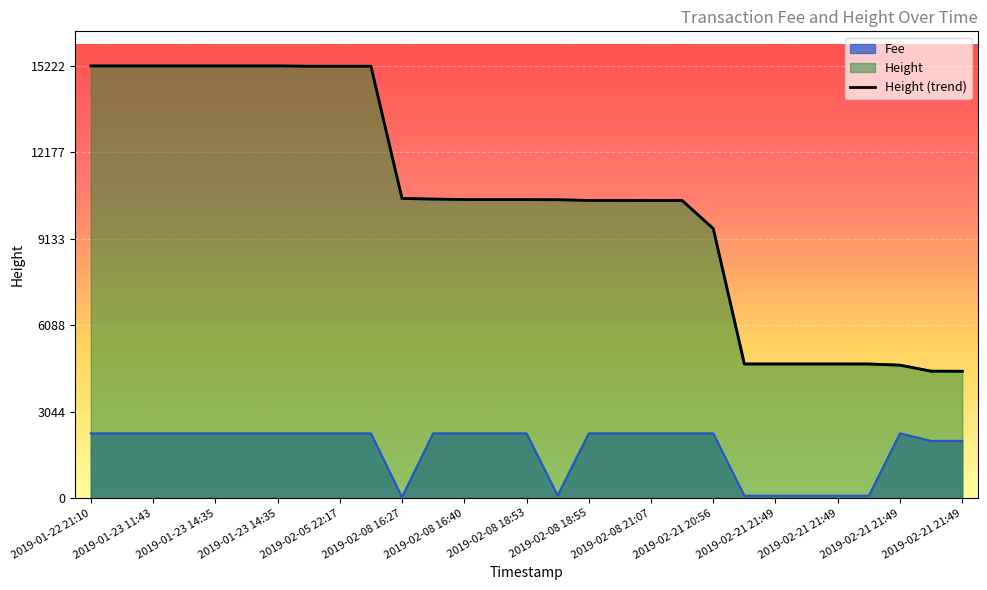

Between 2019-02-08 16:34 and 2019-02-21 20:56, which series saw the biggest shift?

Height